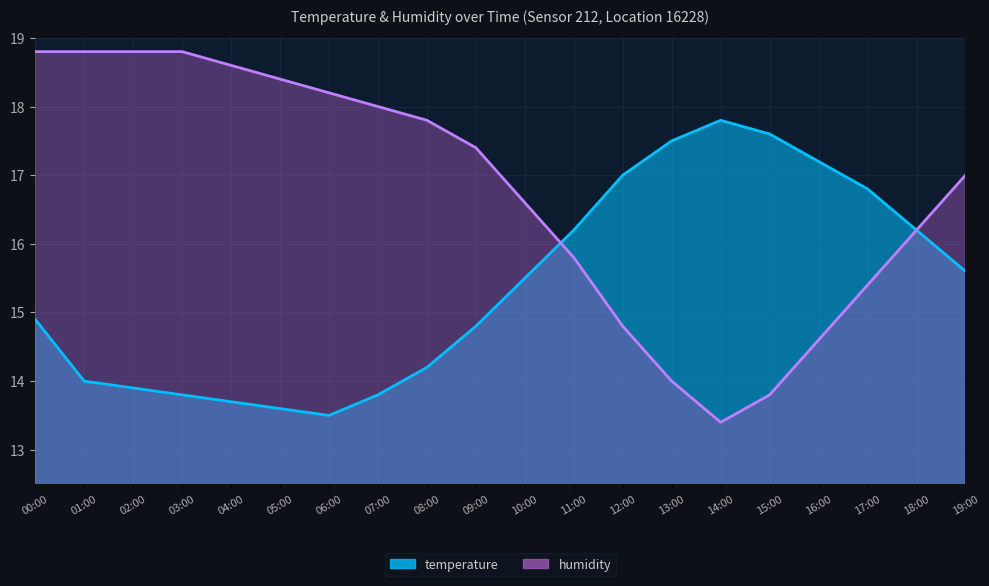

Which series ends up on top after the final intersection of temperature and humidity?

humidity